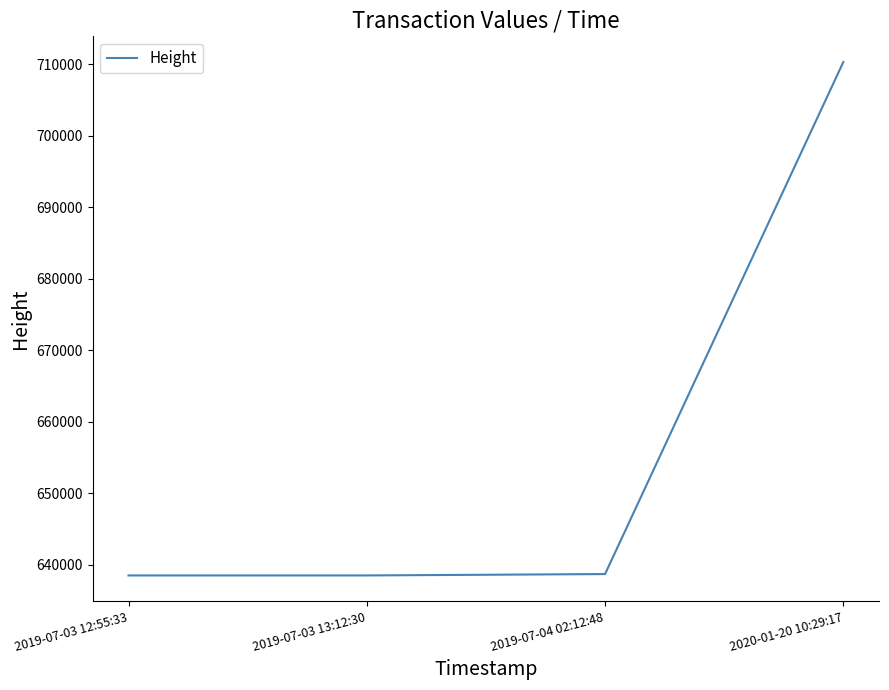

What is the smallest value displayed?

638531